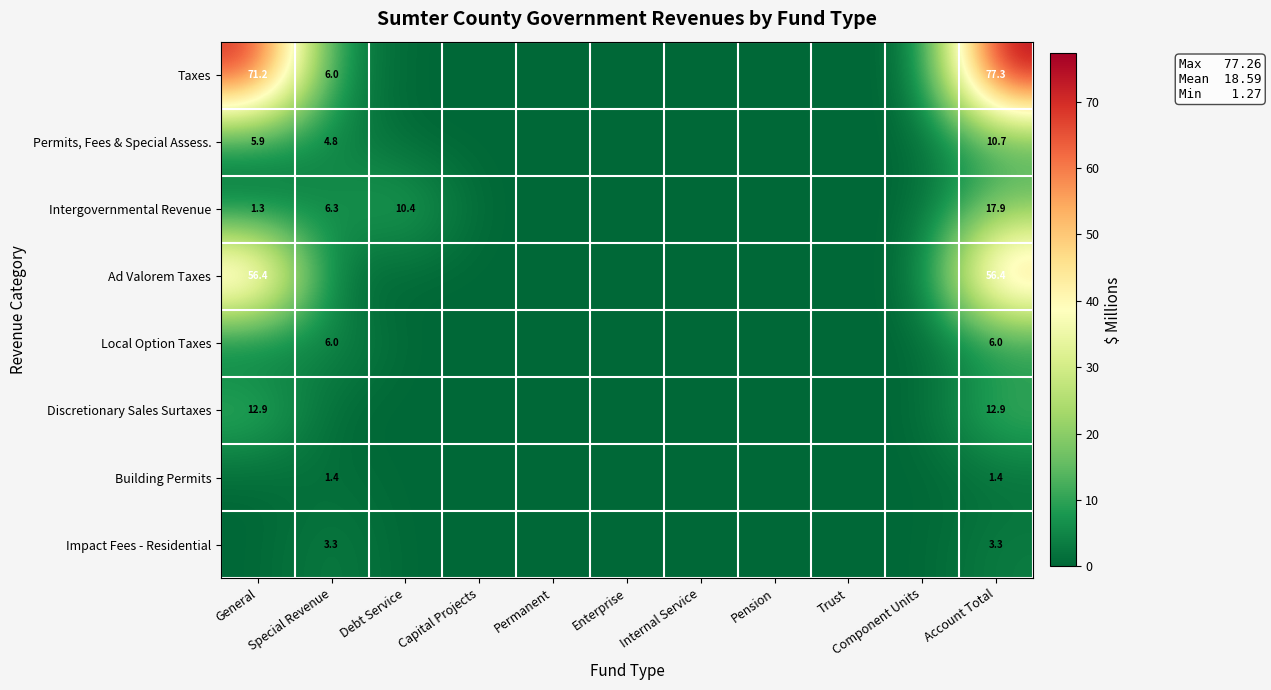

True or false: Discretionary Sales Surtaxes has a value of 18.4 at General.

False